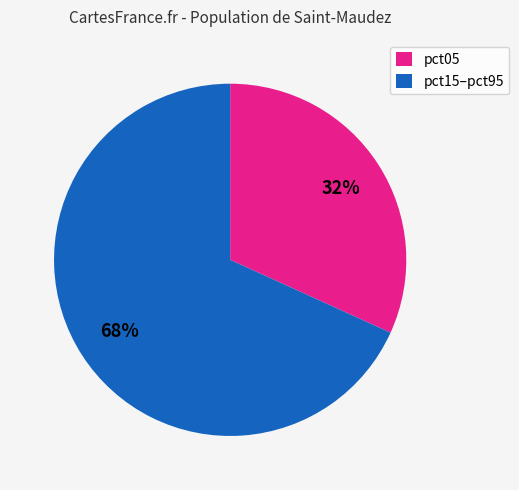

Combined, do pct15–pct95 and pct05 account for over 50%?

Yes